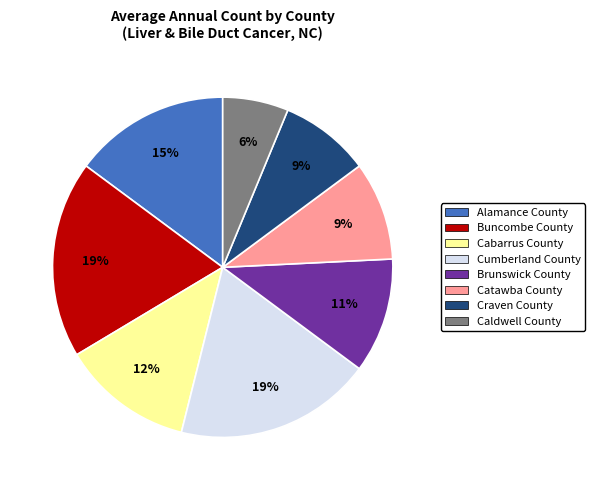

Does any single category account for the majority?

No